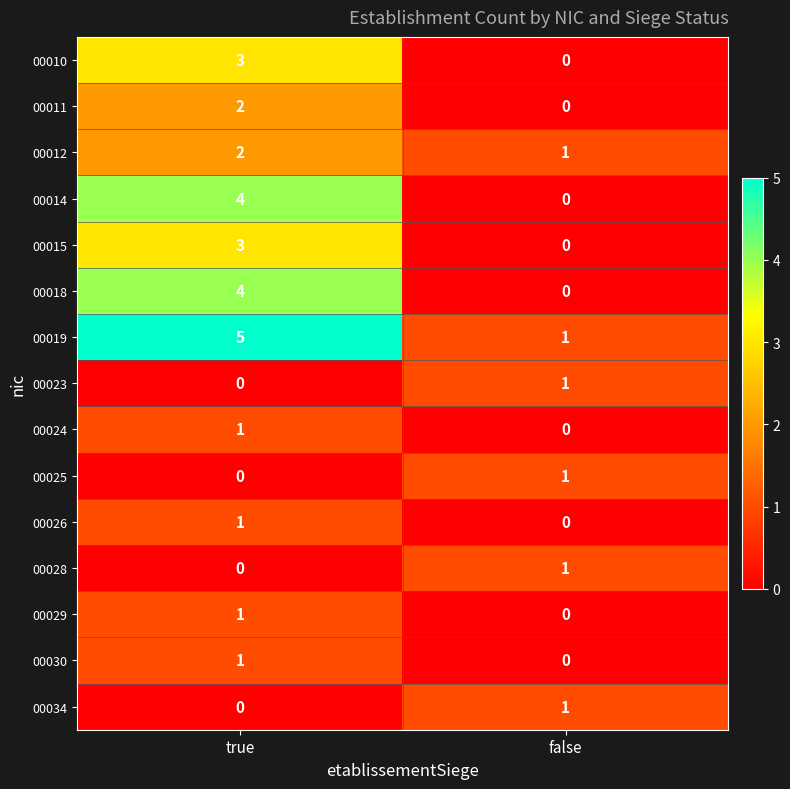

What is the sum of all 00018 values?

4